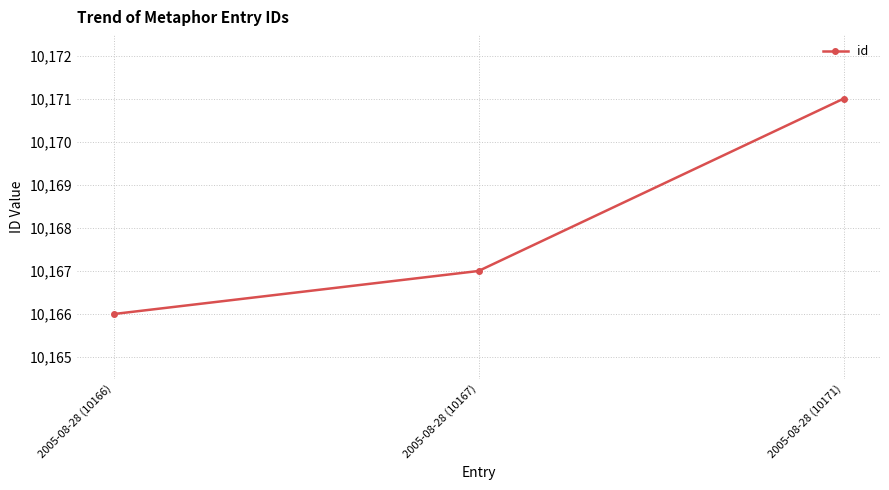

The chart shows a value of 5574 at 2005-08-28 (10166). True or false?

False